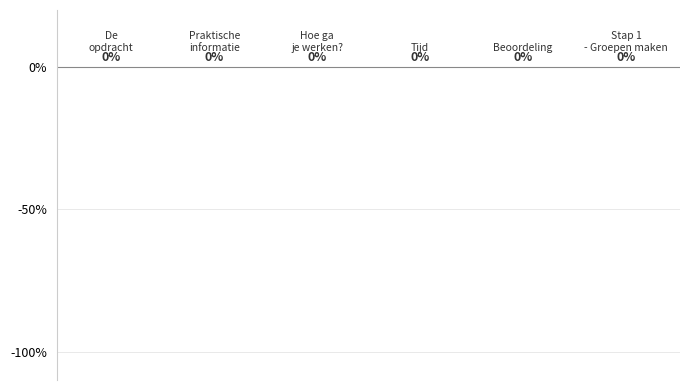

Does the chart contain any negative values?

No